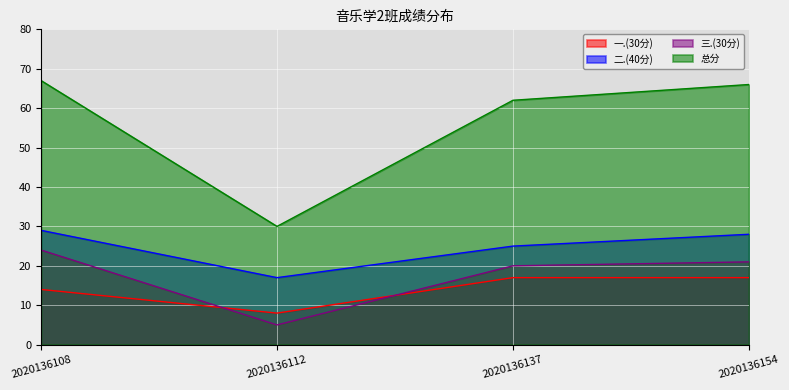

Reading left to right, what are all the values shown in this chart?

一.(30分): 2020136108=14	2020136112=8	2020136137=17	2020136154=17
二.(40分): 2020136108=29	2020136112=17	2020136137=25	2020136154=28
三.(30分): 2020136108=24	2020136112=5	2020136137=20	2020136154=21
总分: 2020136108=67	2020136112=30	2020136137=62	2020136154=66